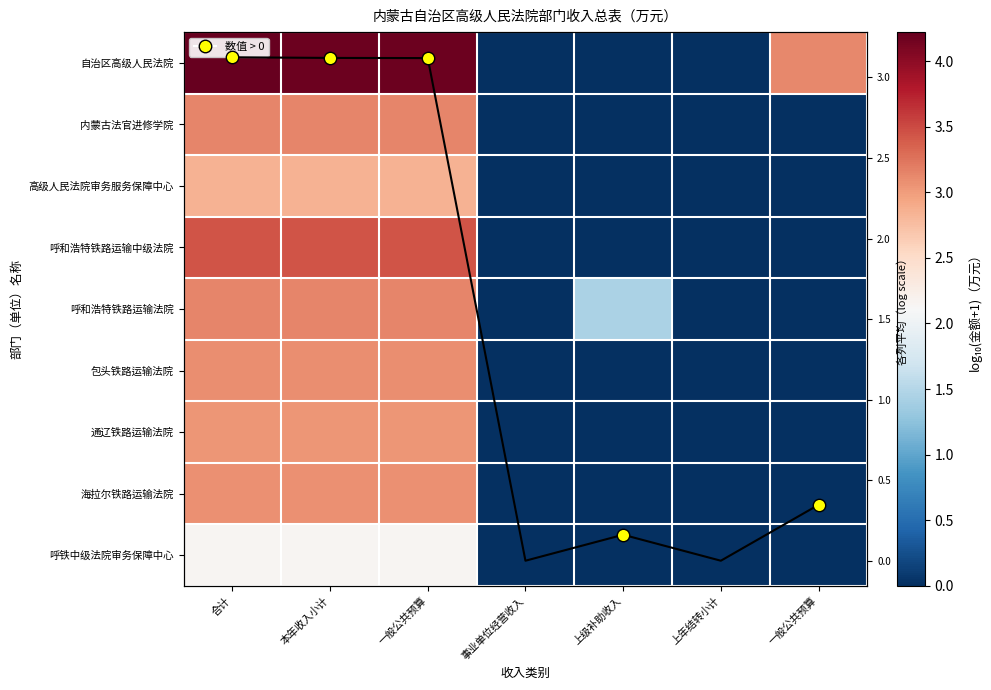

At which label is 海拉尔铁路运输法院 closest to 1?

事业单位经营收入